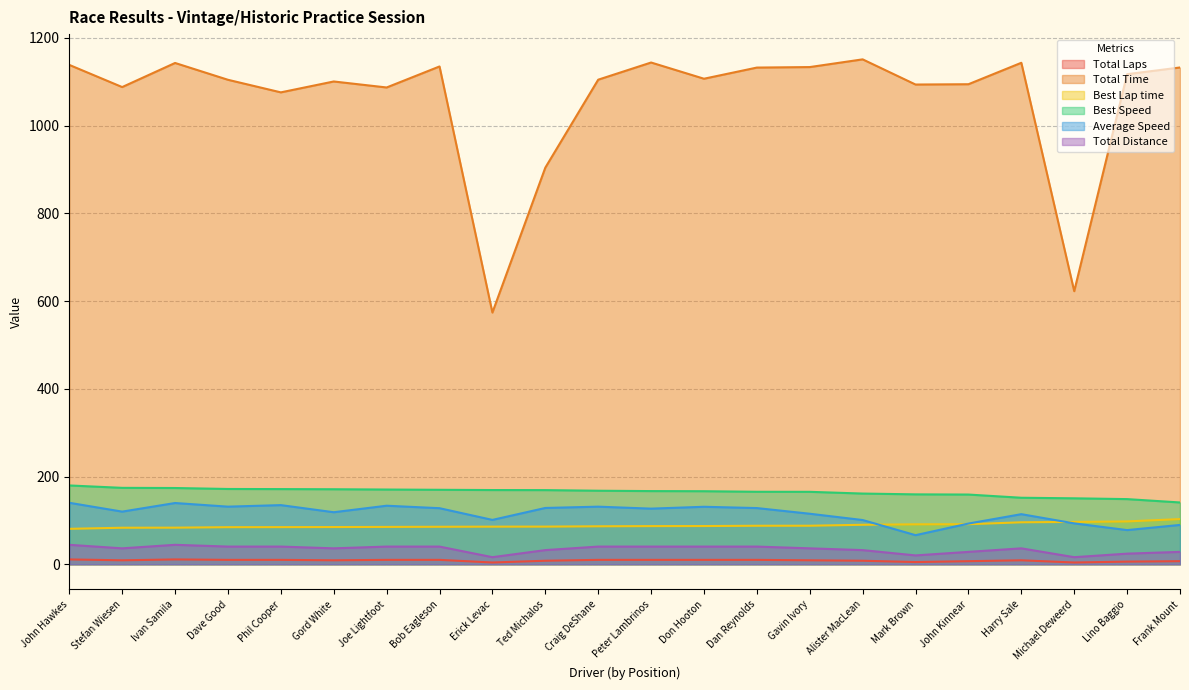

What position from the left is Ivan Samila?

3